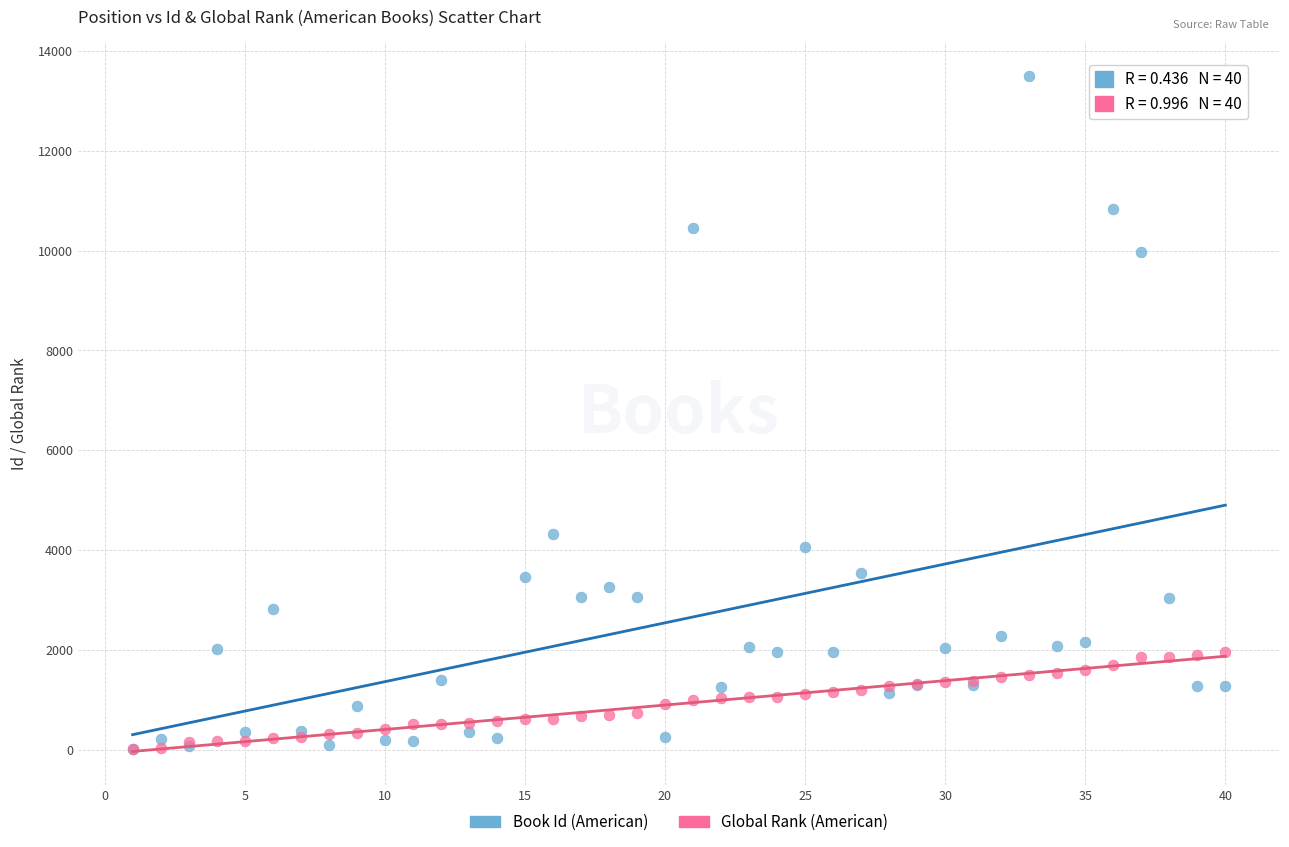

In the Book Id (American) series, what Y value is closest to 6758?

4318